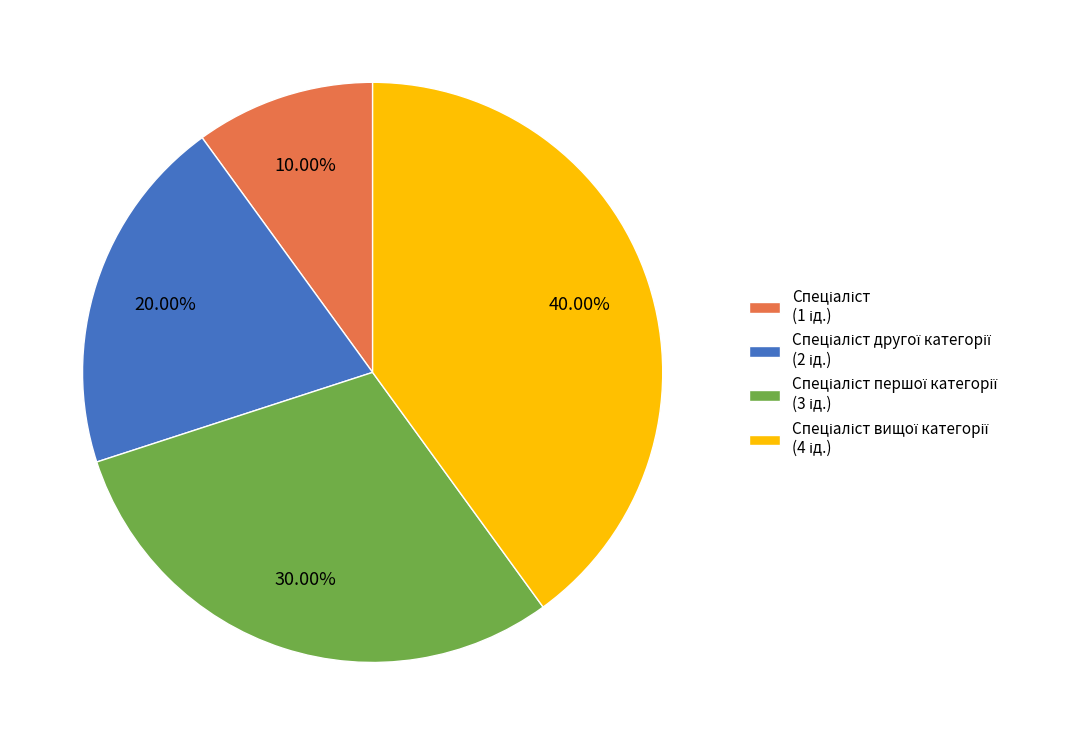

Is there a majority slice in this chart?

No